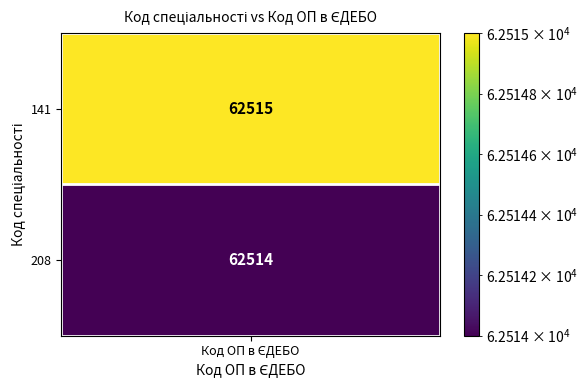

Which has a higher value, 1 or 0?

1